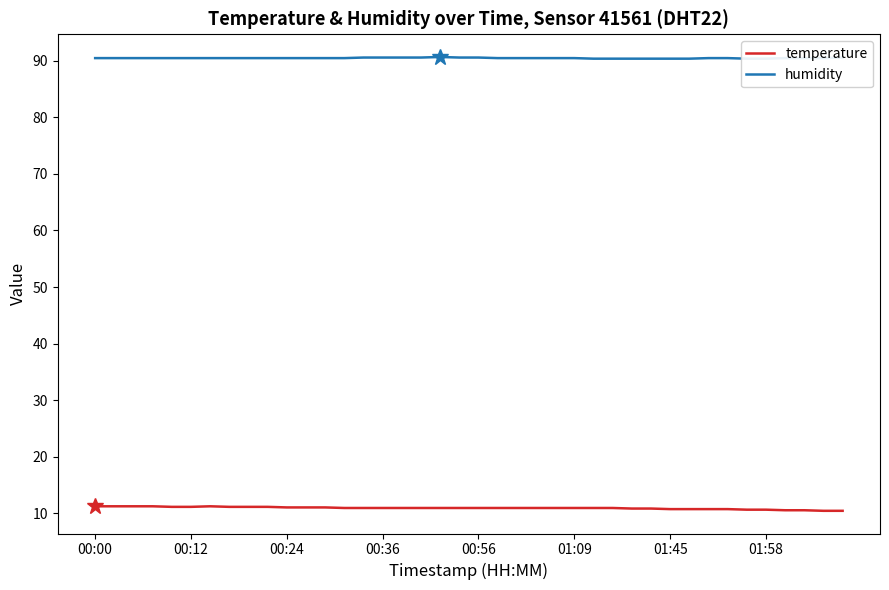

What is the value of the humidity point at the 31st from the left?

90.4